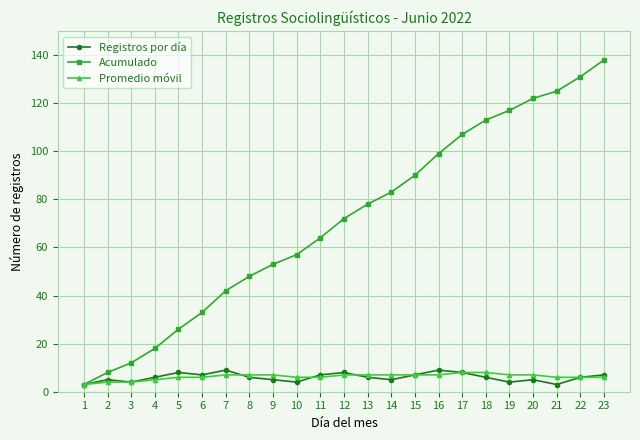

At which label is Acumulado closest to 70?

12